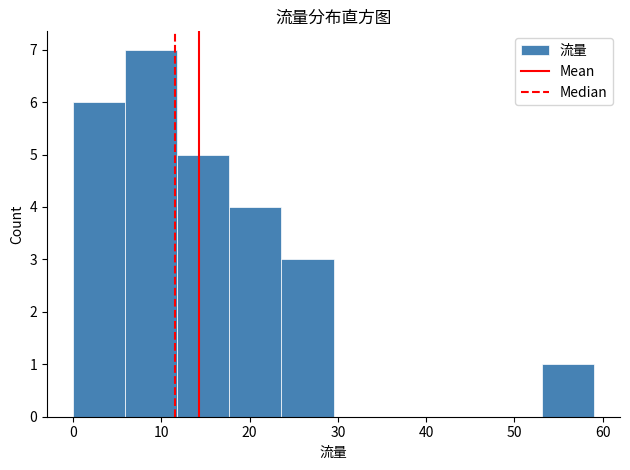

Over which range of the x-axis is the bar tallest?

5.9 to 11.8